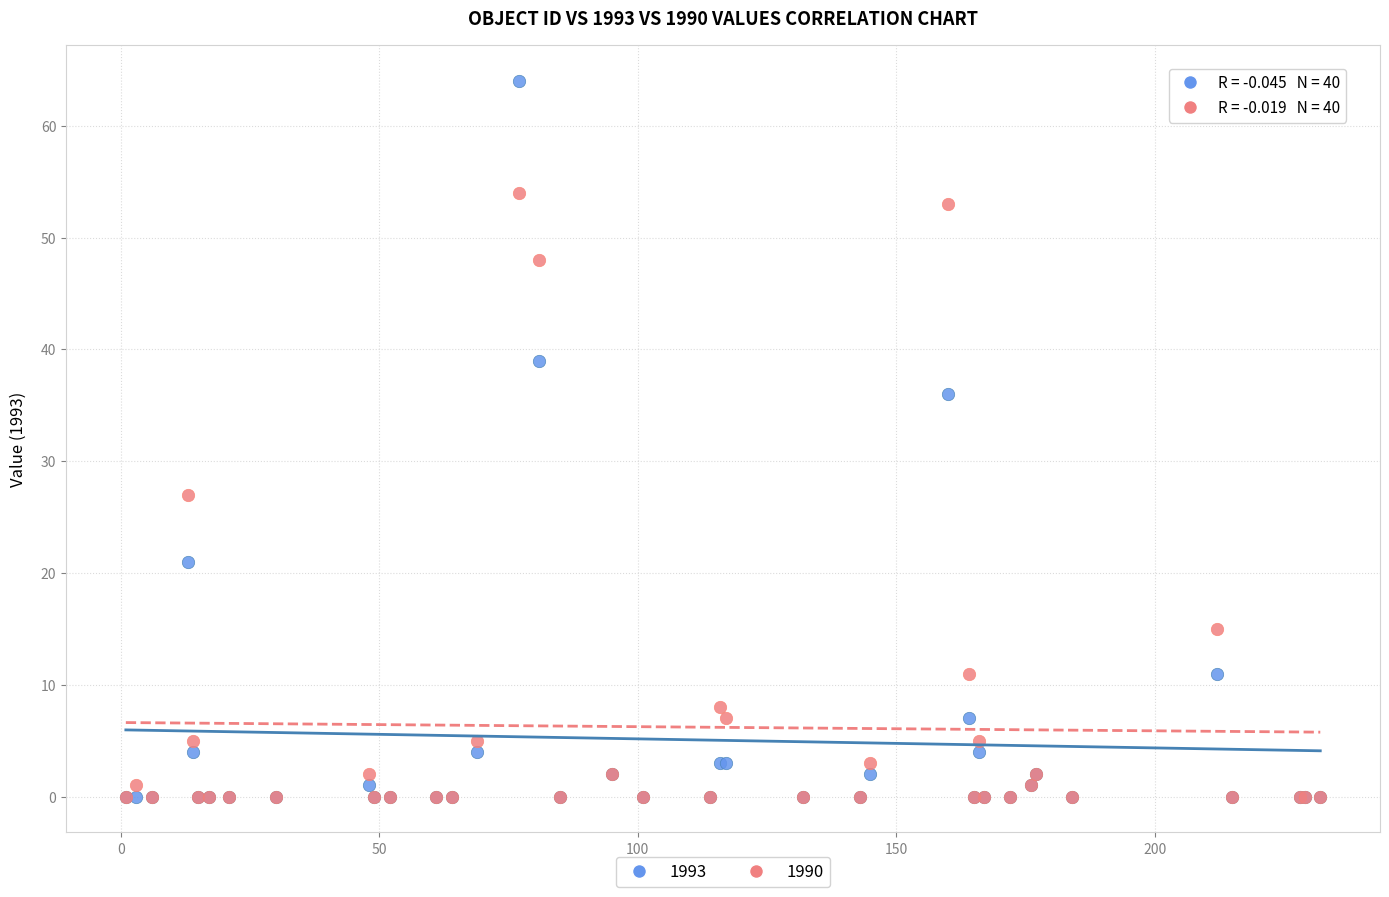

In the 1993 series, what Y value is closest to 32?

36